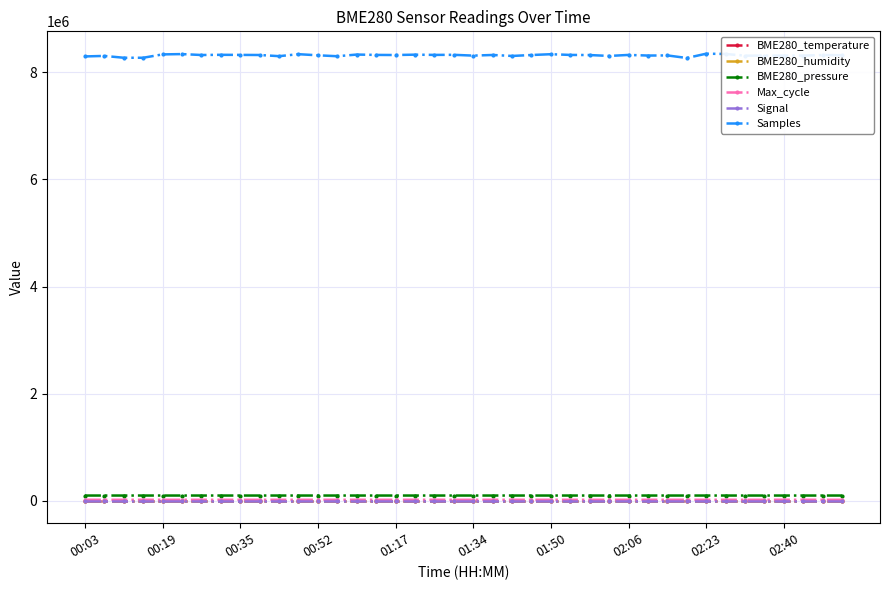

Which series has the largest total across all categories?

Samples